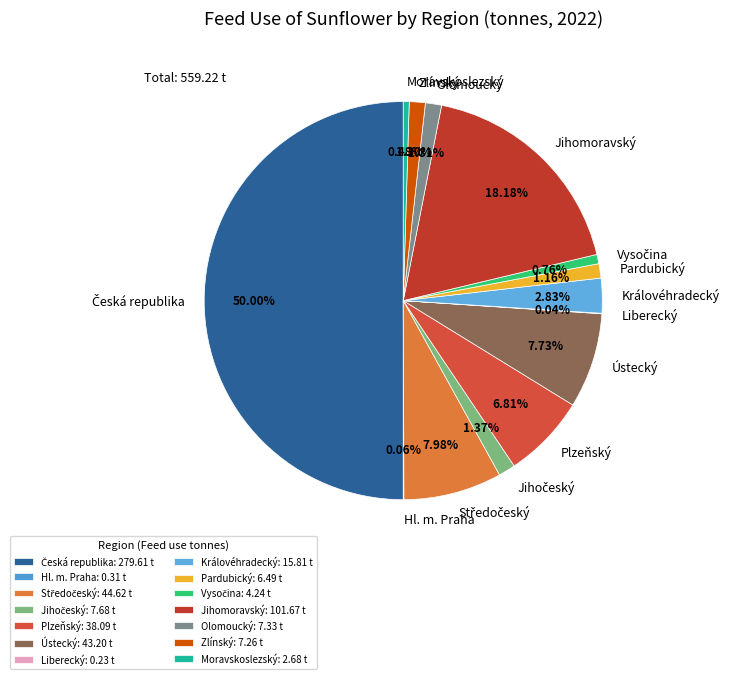

To the nearest percent, what is the difference between the largest and smallest slice percentages?

50%